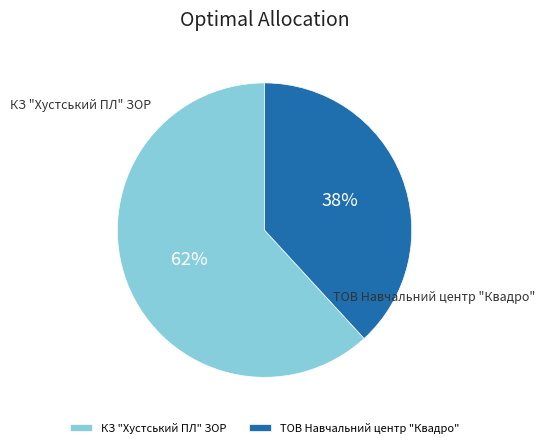

How many segments does this pie chart have?

2